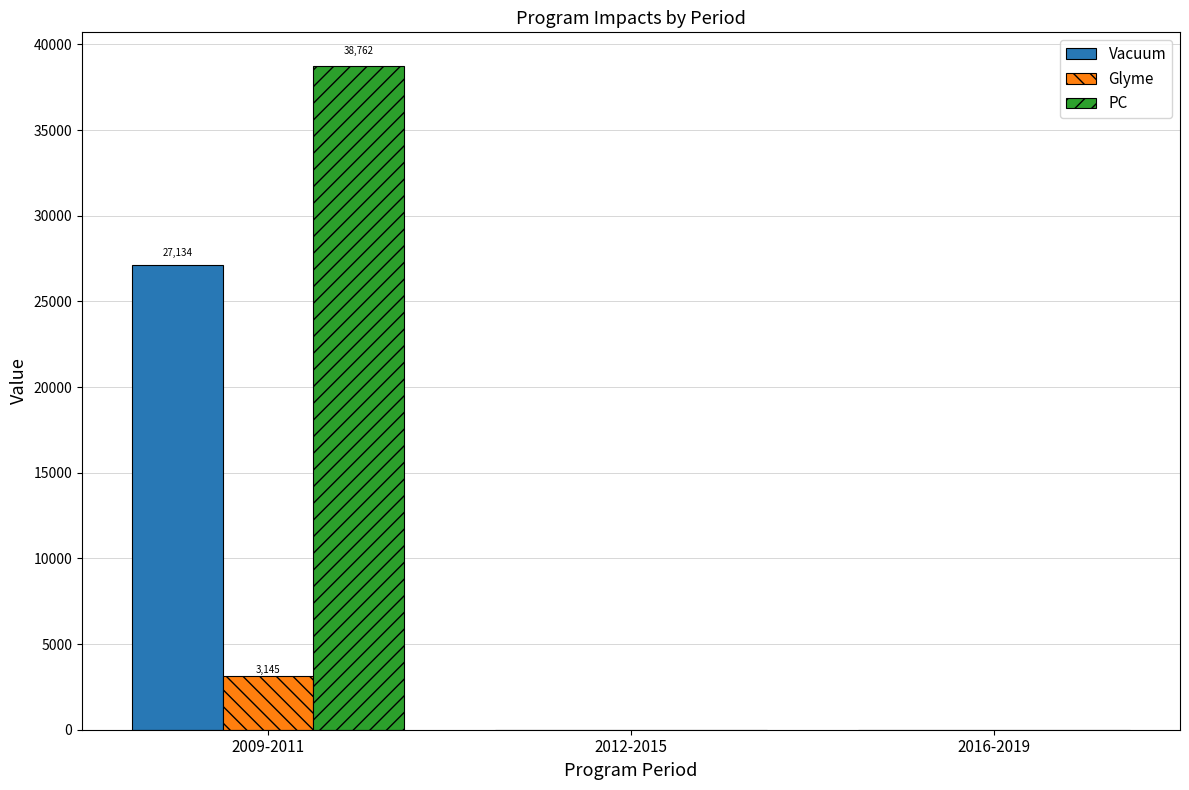

At which category does the chart reach its peak across all series?

2009-2011